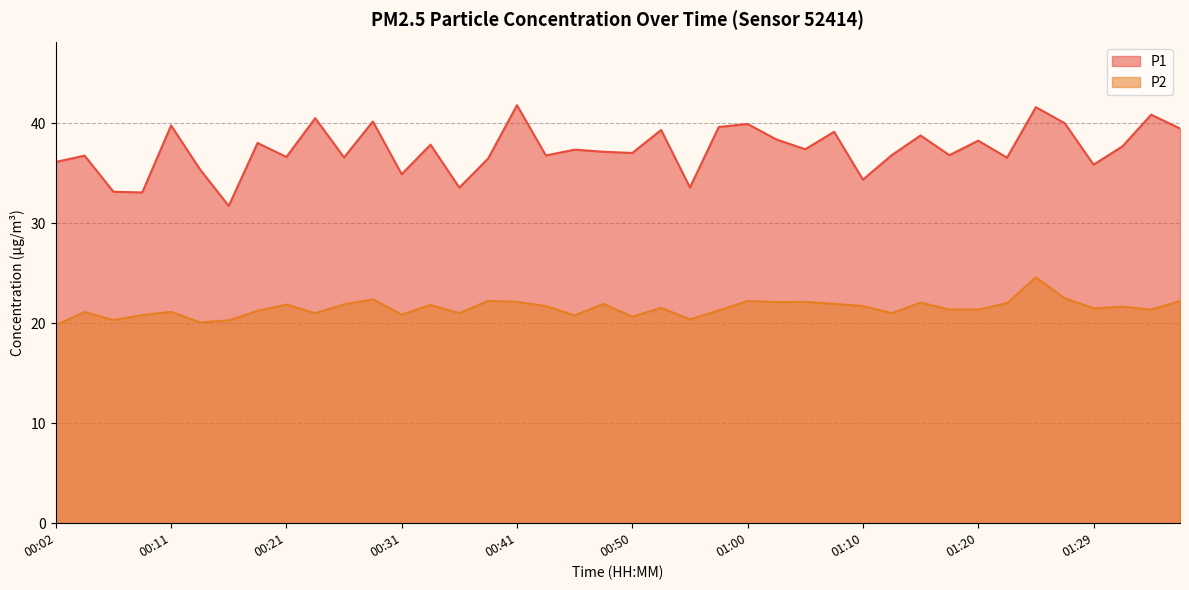

Which series has the largest range (max minus min)?

P1